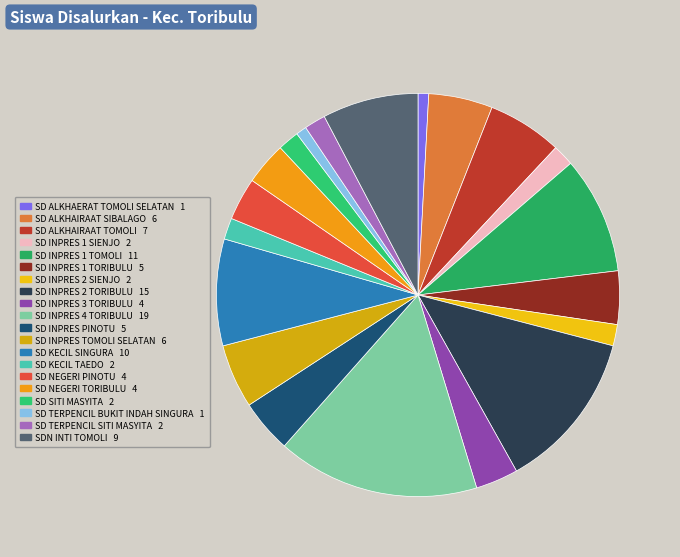

To the nearest percent, what is the difference between the largest and smallest slice percentages?

15%